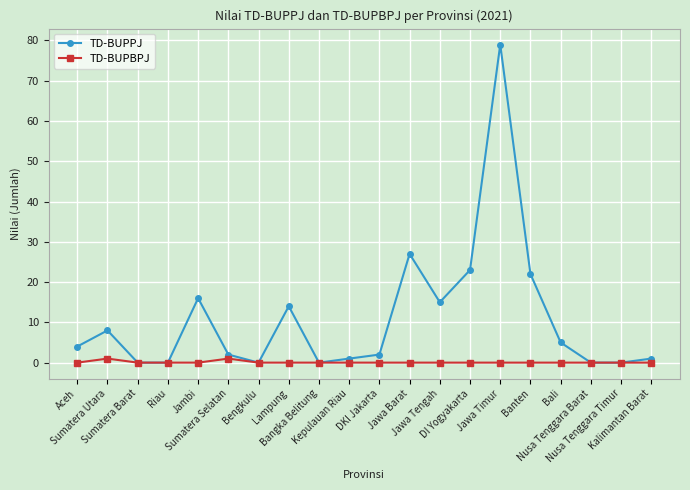

Which series has the widest spread of values?

TD-BUPPJ